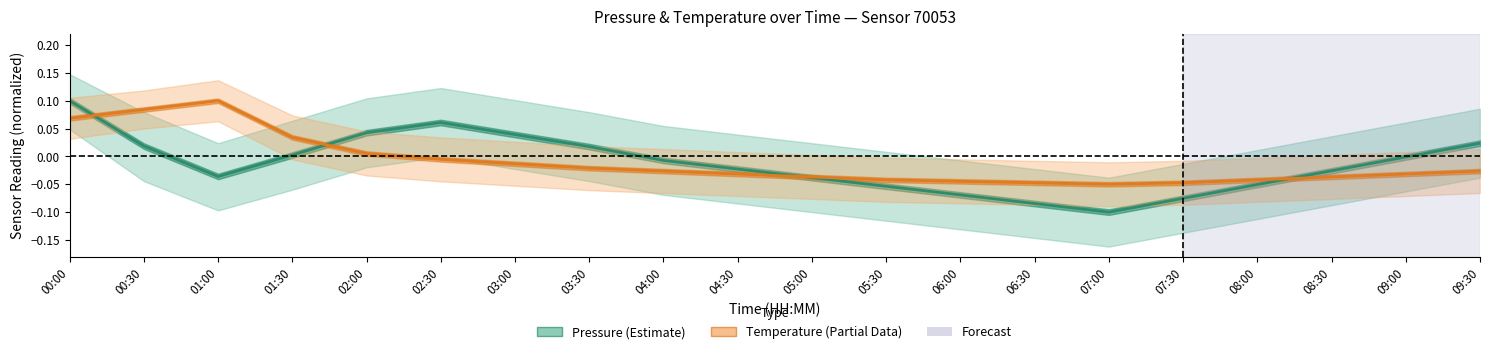

Is it true that Pressure (Estimate) equals -0.0 at 01:00?

True